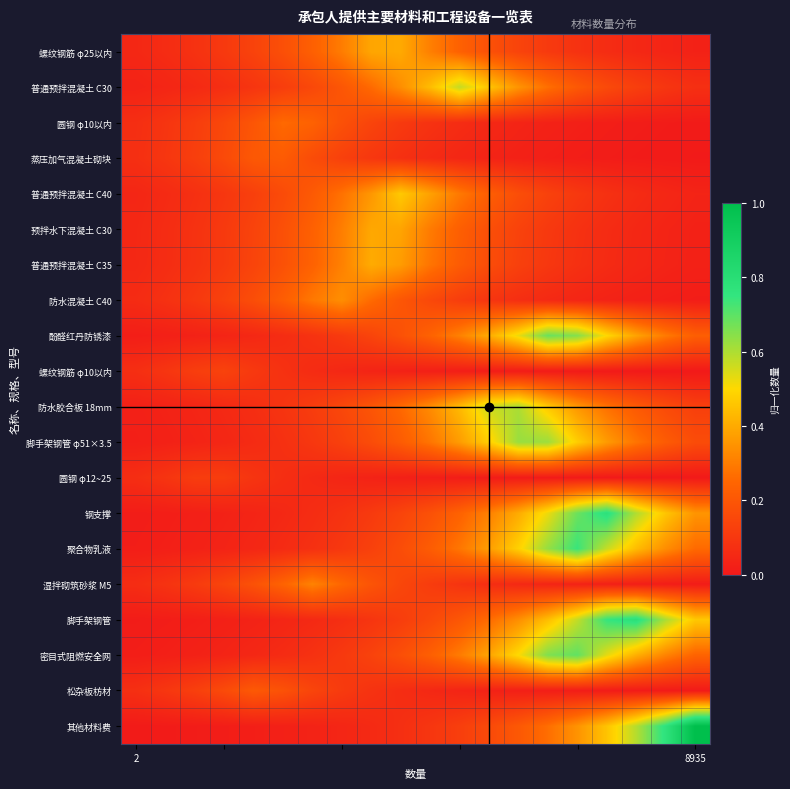

How many distinct data groups are displayed?

20